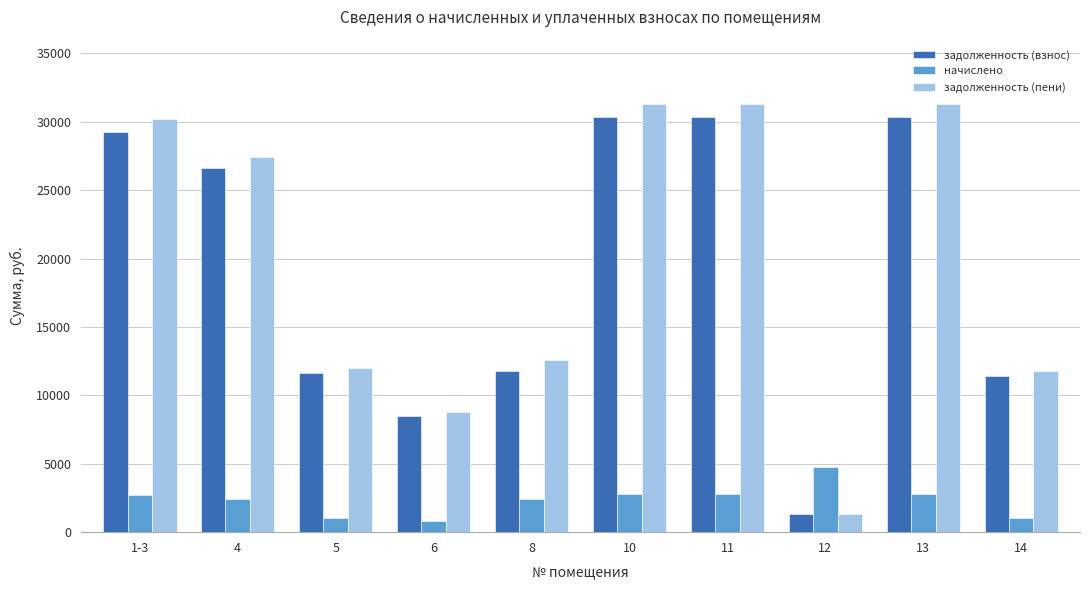

What is the greatest value displayed?

31308.0